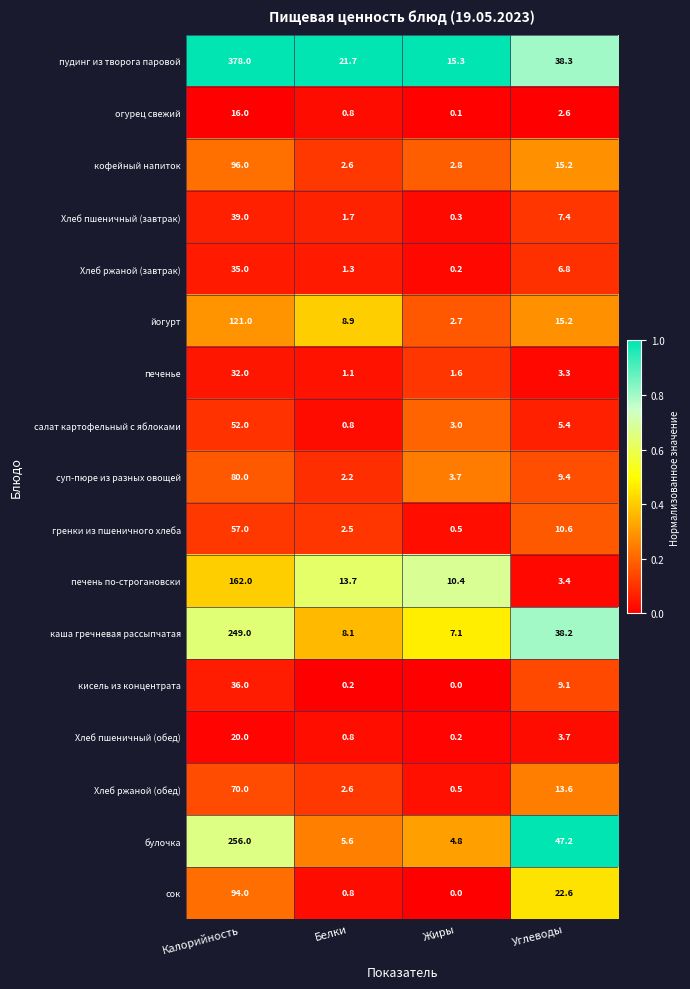

Which category has the lowest value in the Хлеб пшеничный (завтрак) series?

Жиры